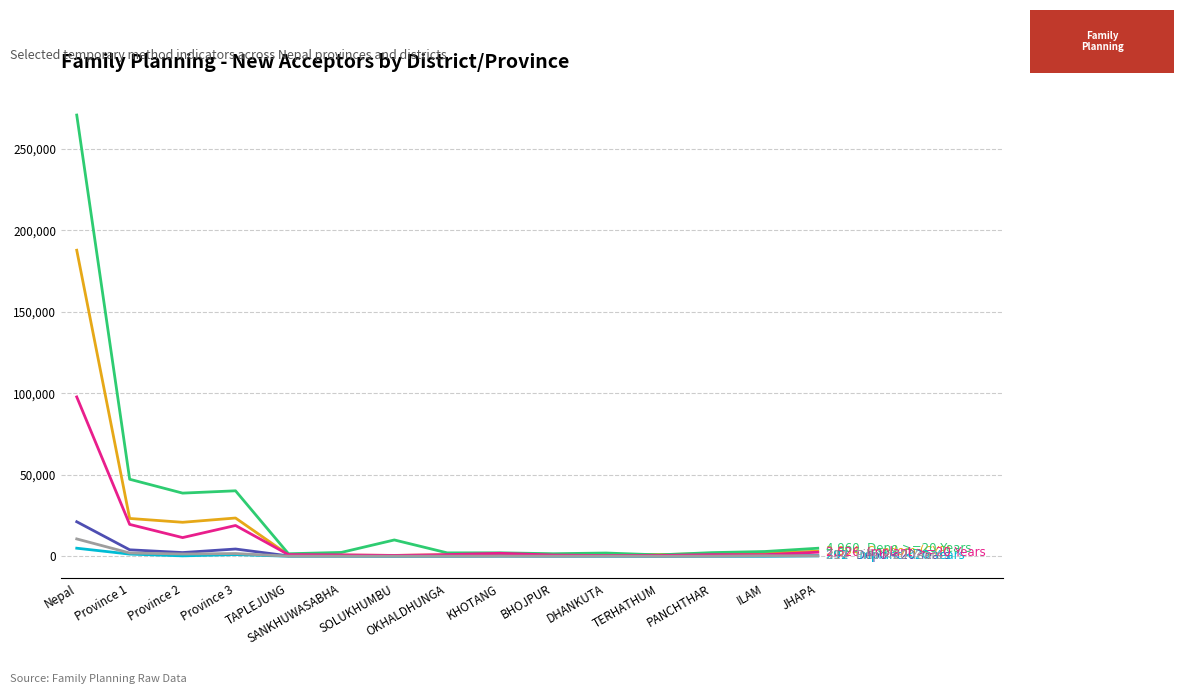

What is the total value across all series at Province 1?

97581.5